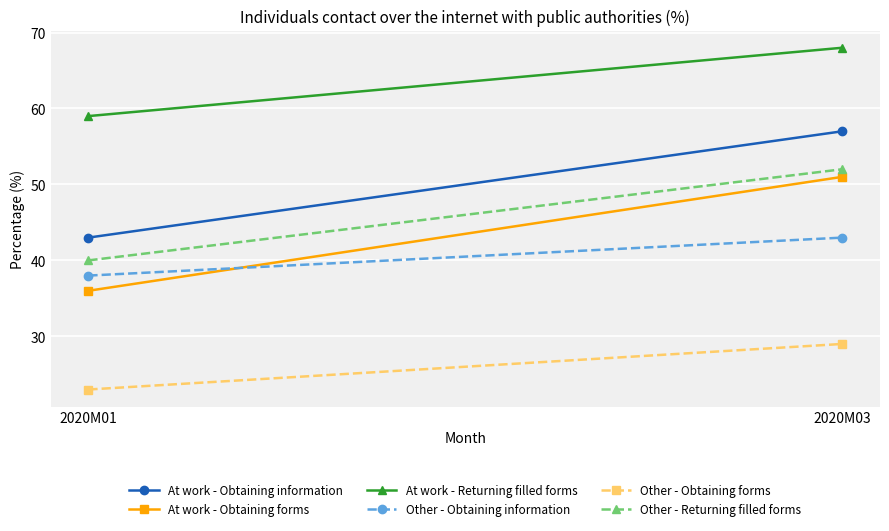

Rank the categories by At work - Returning filled forms value from lowest to highest.

2020M01, 2020M03